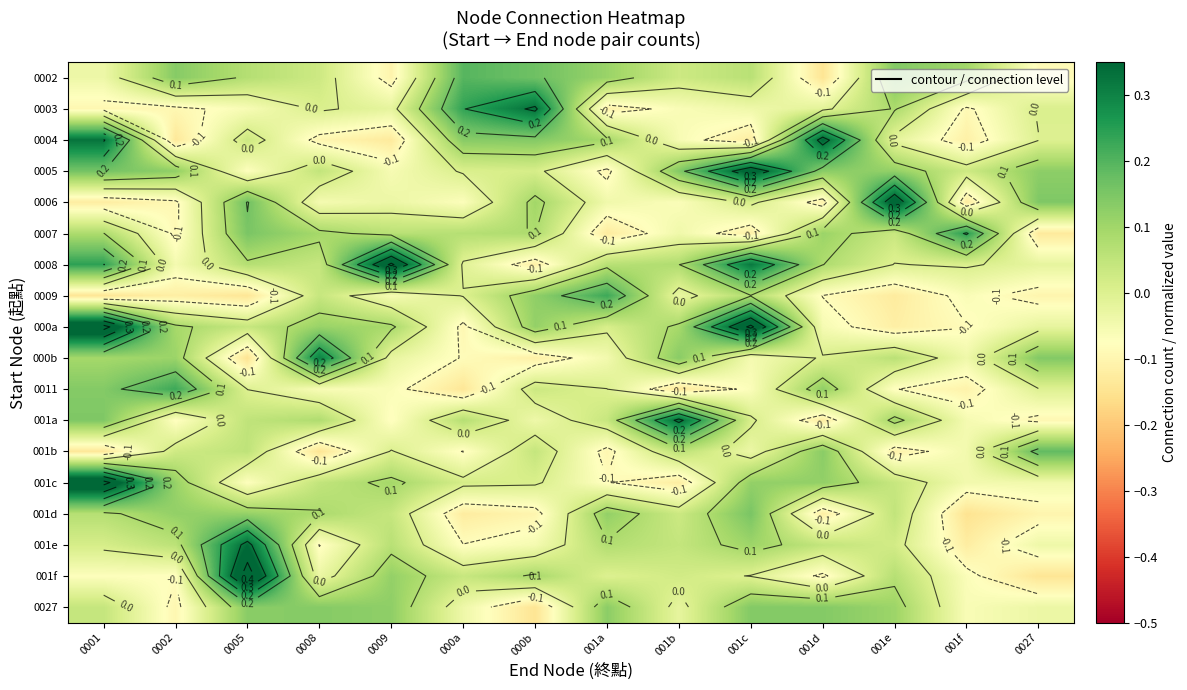

Is it true that 000a equals -0.1 at 001d?

True